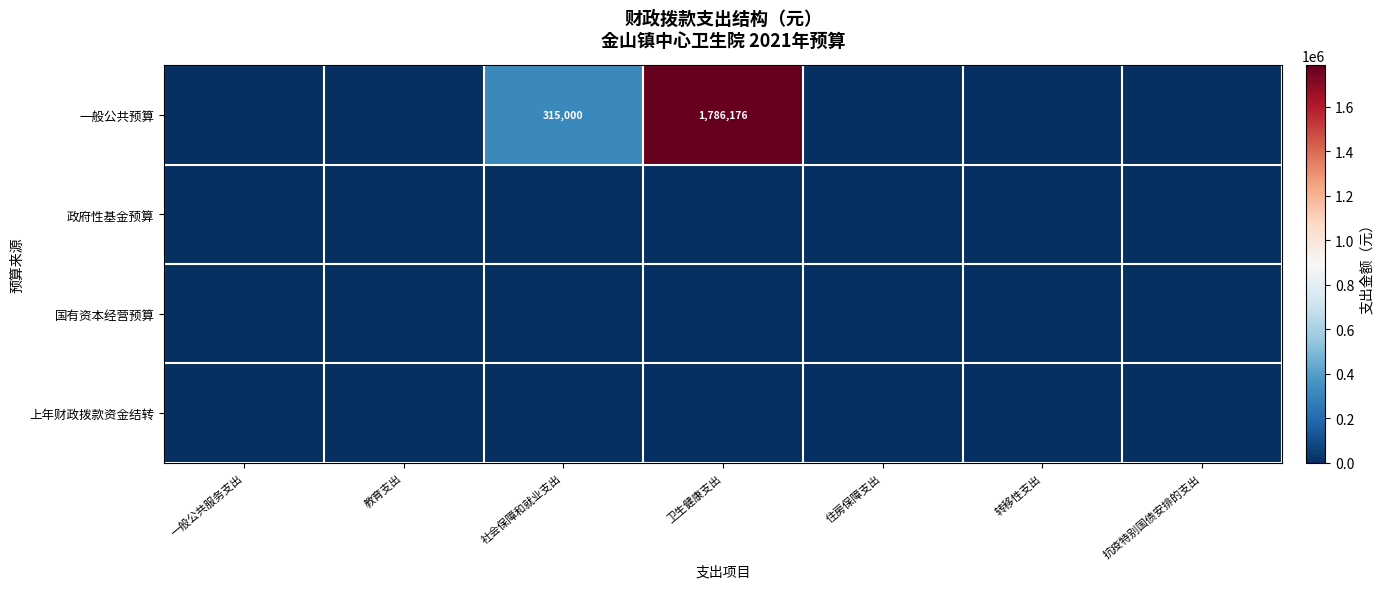

True or false: 一般公共预算 has a value of 315000 at 社会保障和就业支出.

True